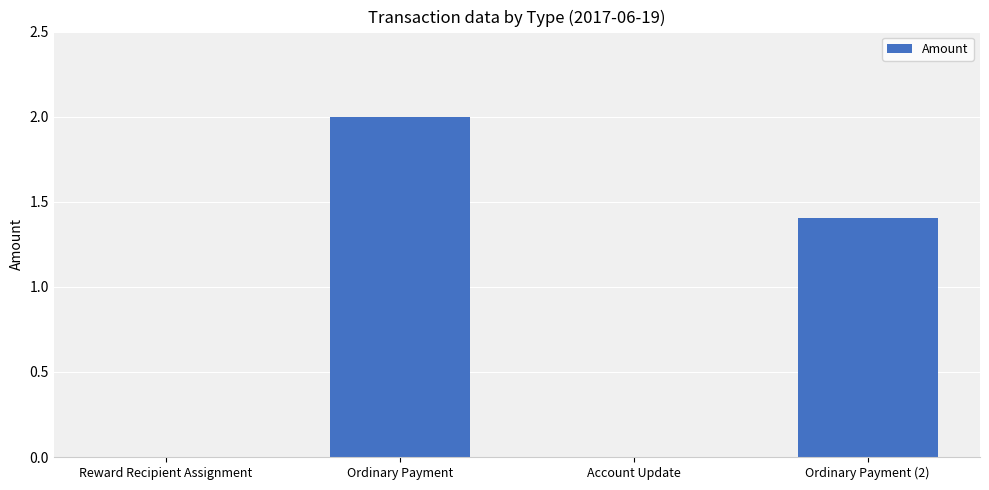

Is it true that the value at Ordinary Payment is 2.0?

True